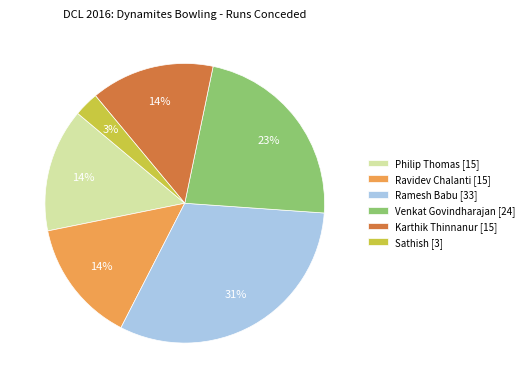

Which category has the biggest portion of the pie?

Ramesh Babu [33]